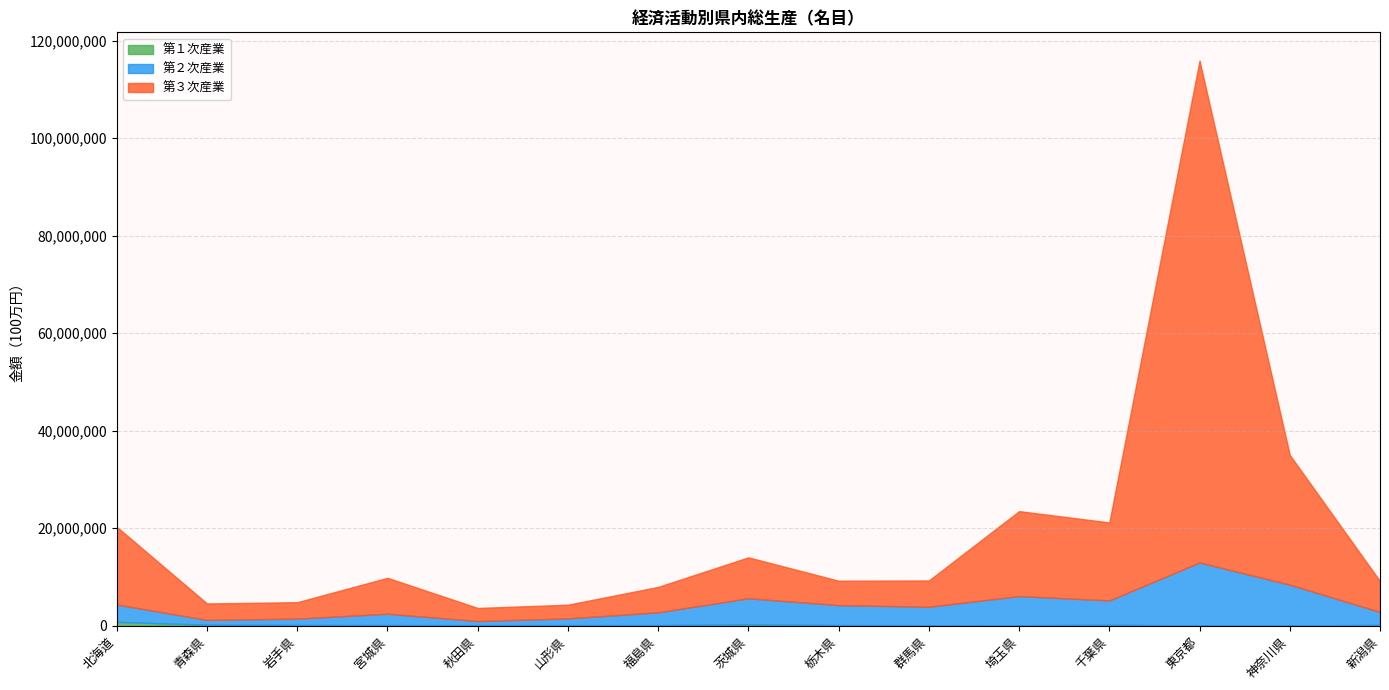

What is the label of the 14th point from the left?

神奈川県